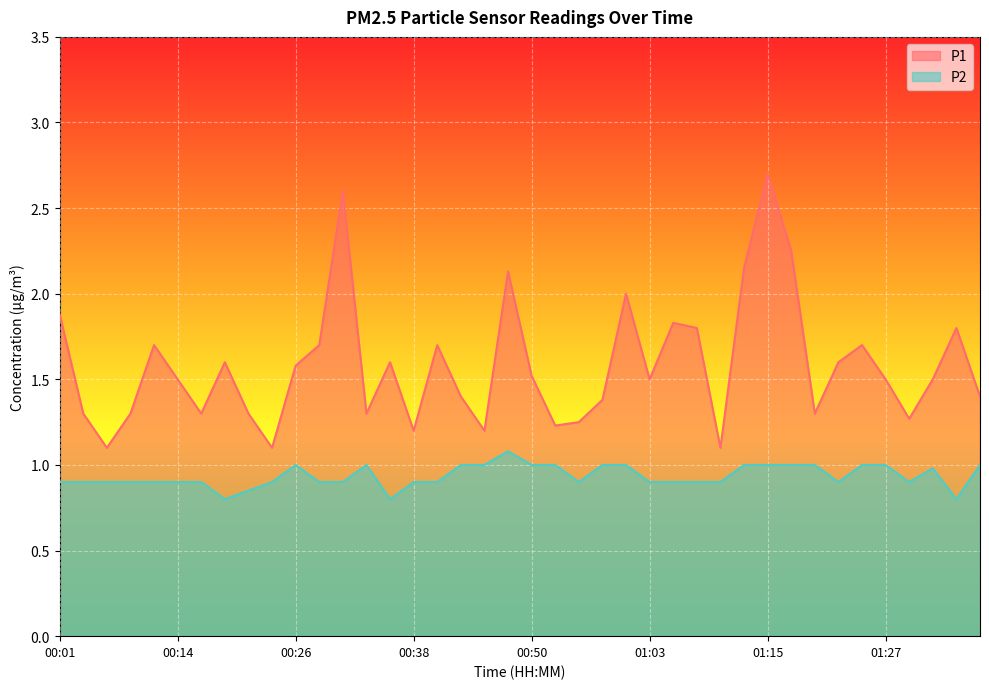

Reading left to right, extract all data points from this chart.

P1: 00:01=1.9	00:04=1.3	00:06=1.1	00:09=1.3	00:11=1.7	00:14=1.5	00:16=1.3	00:18=1.6	00:21=1.3	00:23=1.1	00:26=1.6	00:28=1.7	00:31=2.6	00:33=1.3	00:36=1.6	00:38=1.2	00:41=1.7	00:43=1.4	00:46=1.2	00:48=2.1	00:50=1.5	00:53=1.2	00:55=1.2	00:58=1.4	01:00=2.0	01:03=1.5	01:05=1.8	01:08=1.8	01:10=1.1	01:13=2.1	01:15=2.7	01:18=2.2	01:20=1.3	01:23=1.6	01:25=1.7	01:27=1.5	01:30=1.3	01:32=1.5	01:35=1.8	01:37=1.4
P2: 00:01=0.9	00:04=0.9	00:06=0.9	00:09=0.9	00:11=0.9	00:14=0.9	00:16=0.9	00:18=0.8	00:21=0.8	00:23=0.9	00:26=1.0	00:28=0.9	00:31=0.9	00:33=1.0	00:36=0.8	00:38=0.9	00:41=0.9	00:43=1.0	00:46=1.0	00:48=1.1	00:50=1.0	00:53=1.0	00:55=0.9	00:58=1.0	01:00=1.0	01:03=0.9	01:05=0.9	01:08=0.9	01:10=0.9	01:13=1.0	01:15=1.0	01:18=1.0	01:20=1.0	01:23=0.9	01:25=1.0	01:27=1.0	01:30=0.9	01:32=1.0	01:35=0.8	01:37=1.0